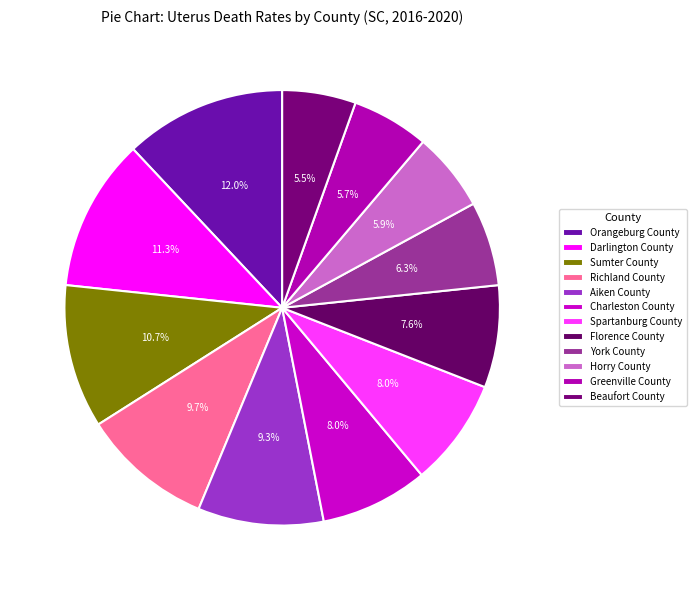

How many segments does this pie chart have?

12